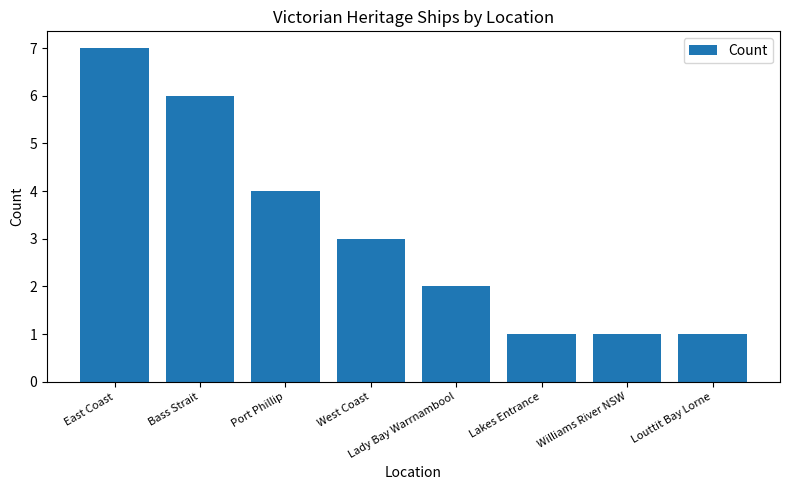

What is the average value?

3